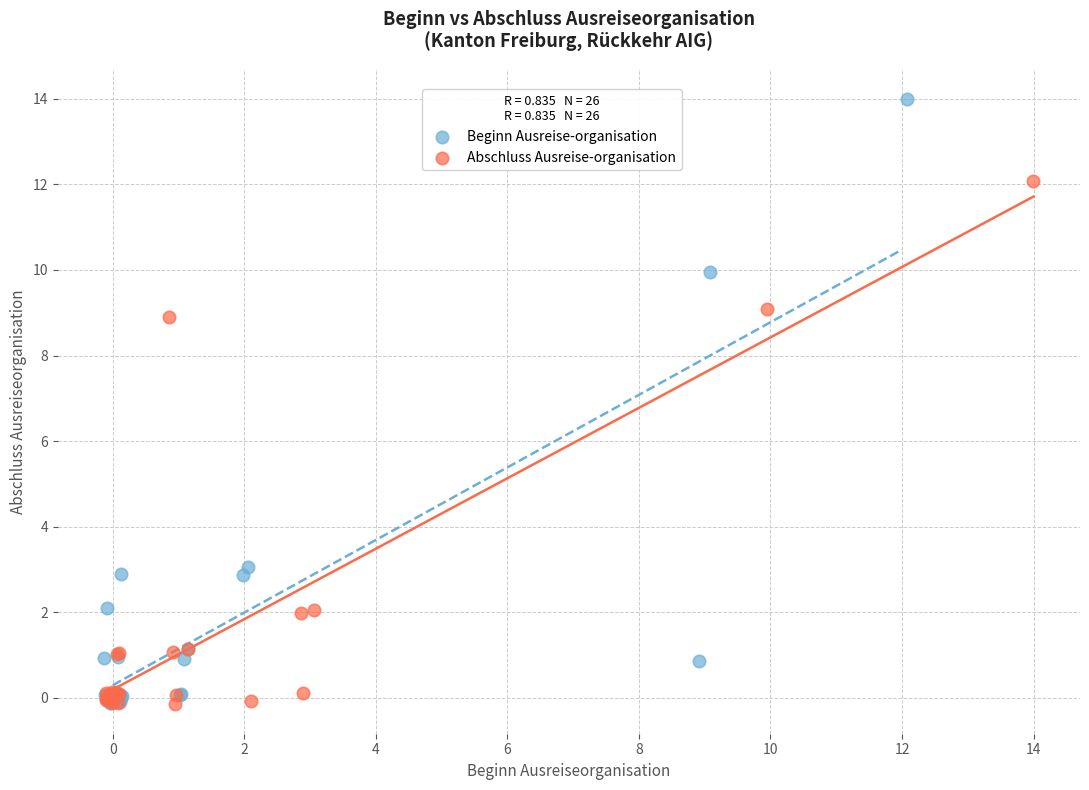

Which series has the widest spread of Y values?

Beginn Ausreise-organisation